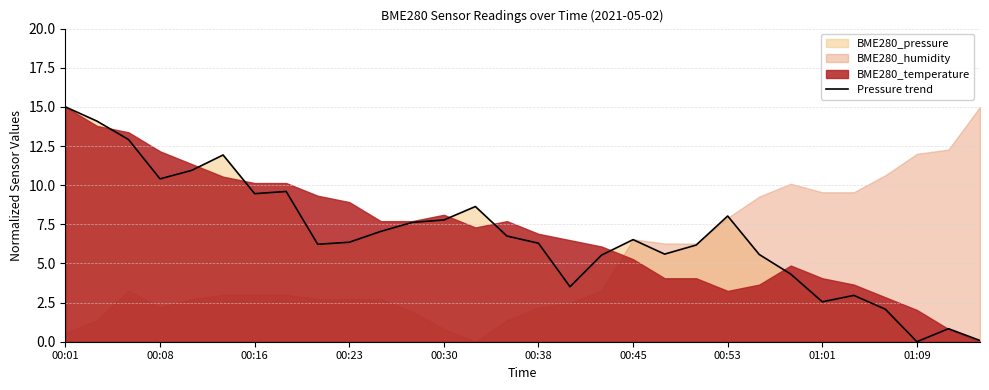

True or false: Pressure trend has a value of 15.3 at 00:08.

False